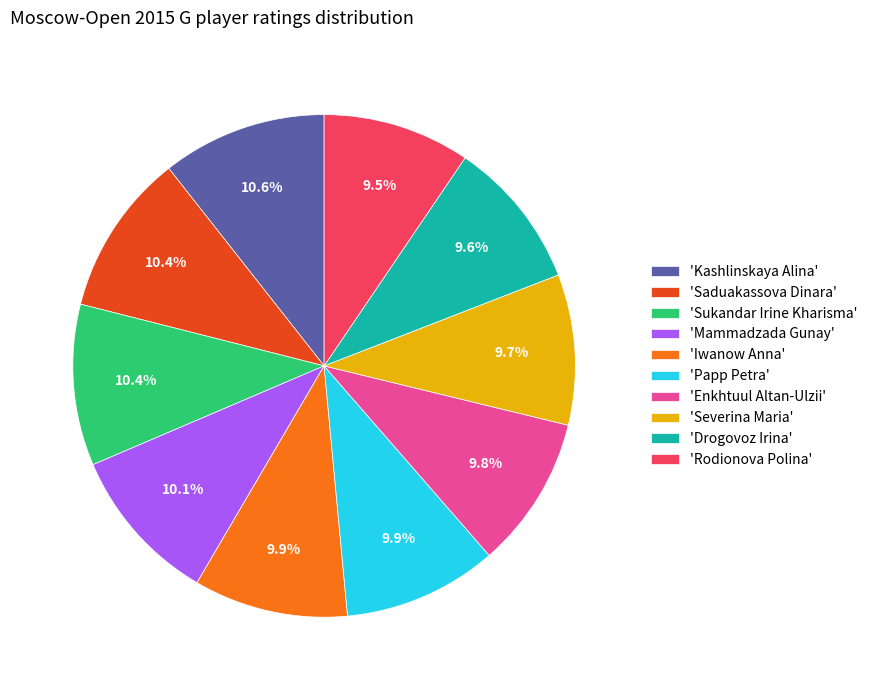

What percentage is NOT represented by 'Papp Petra'?

90.1%